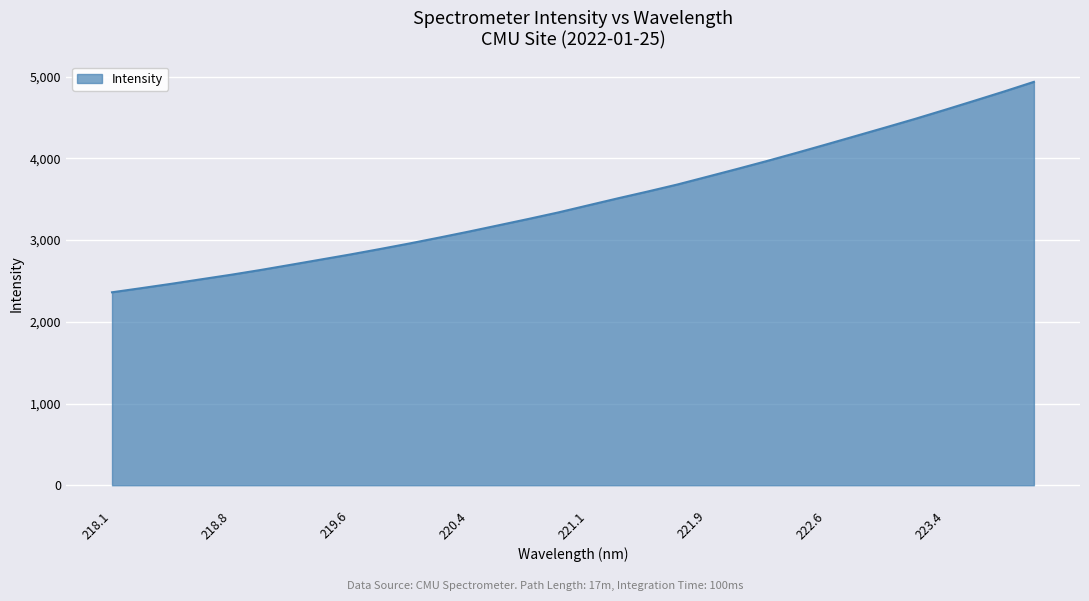

What is the maximum value shown in the chart?

4936.1